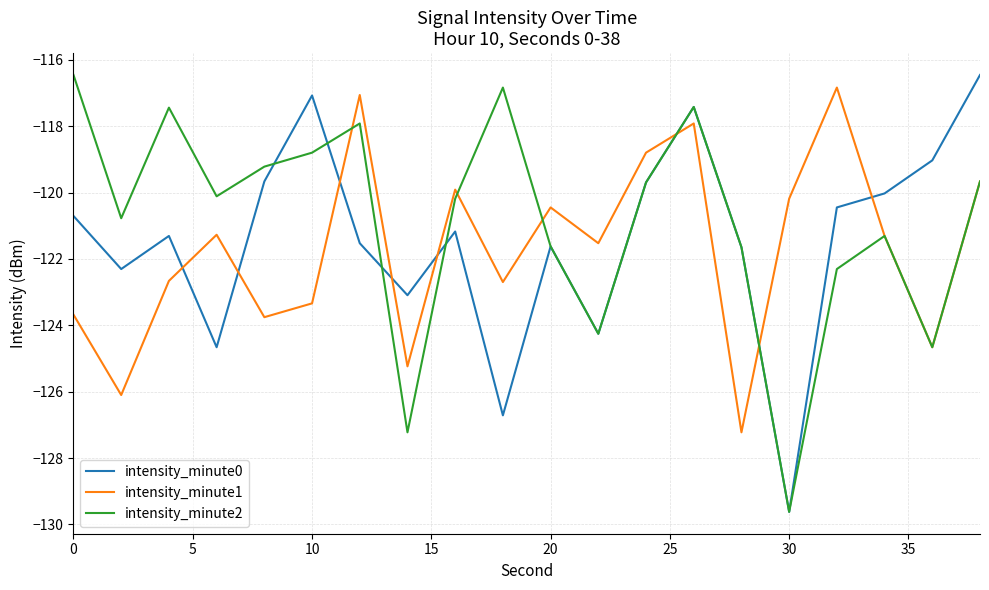

True or false: intensity_minute1 and intensity_minute0 cross at least once.

True